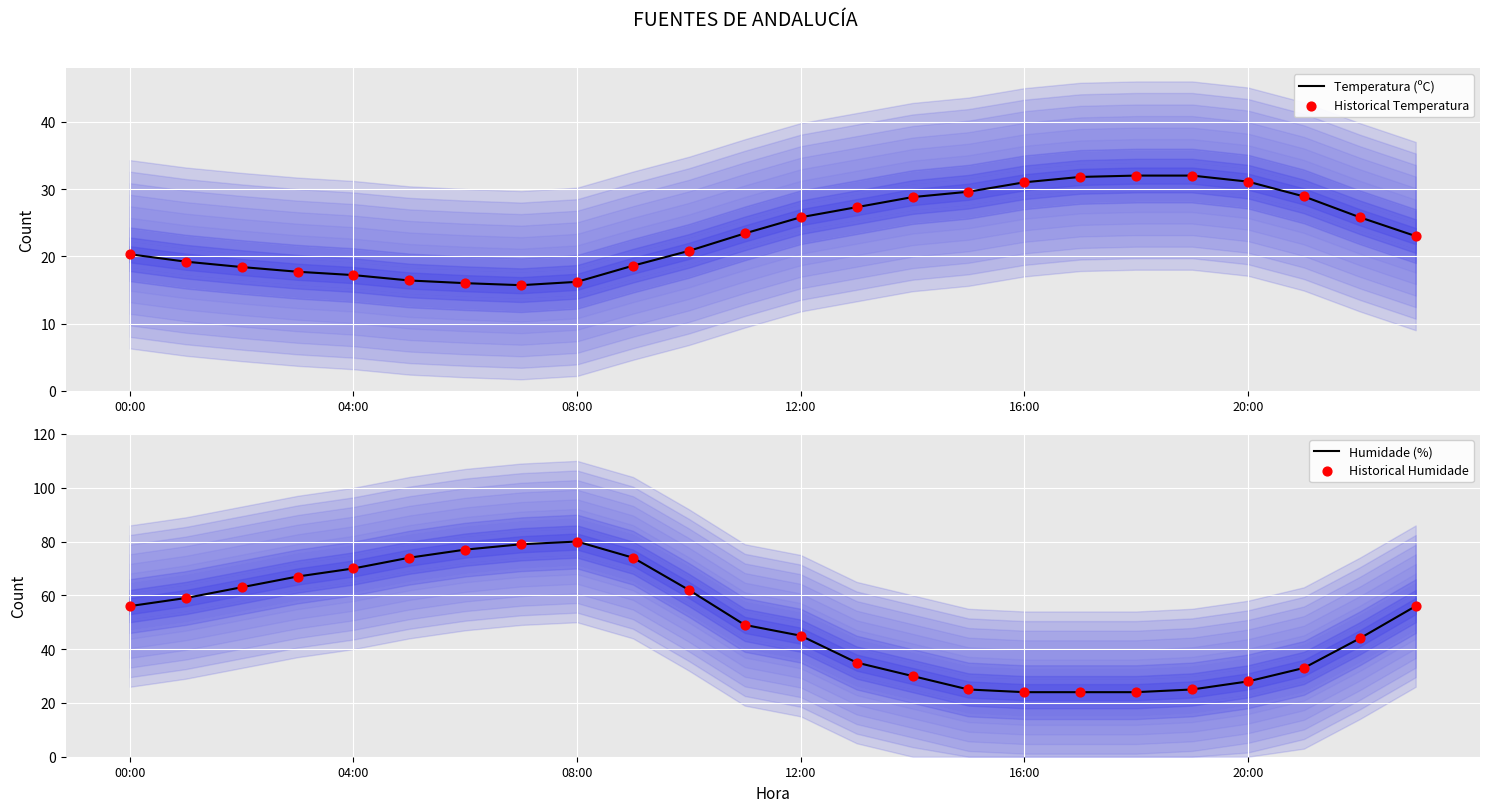

Is the value of Temperatura (ºC) at 23 greater than the value of Historical Humidade at 16:00?

No